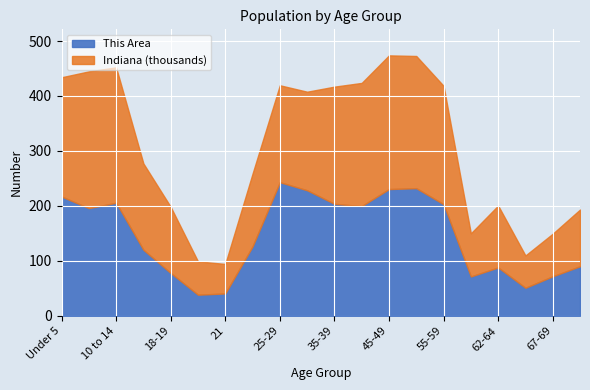

Which series has the largest total across all categories?

Indiana